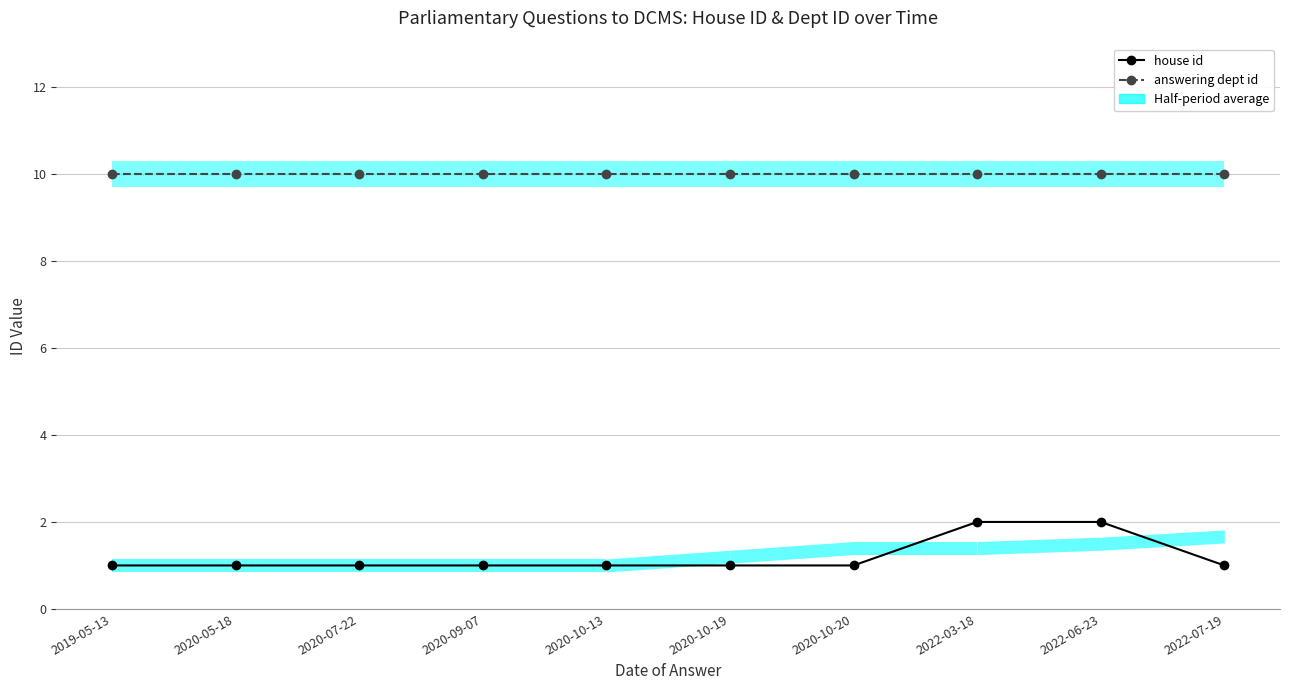

How many categories are shown in the chart?

10